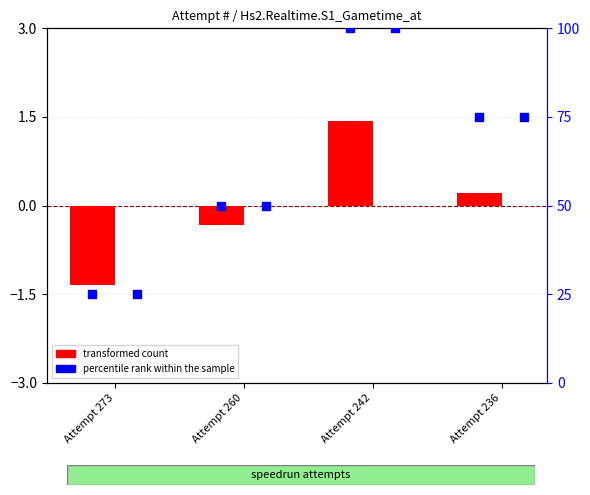

Which series has the largest total across all categories?

percentile rank within the sample